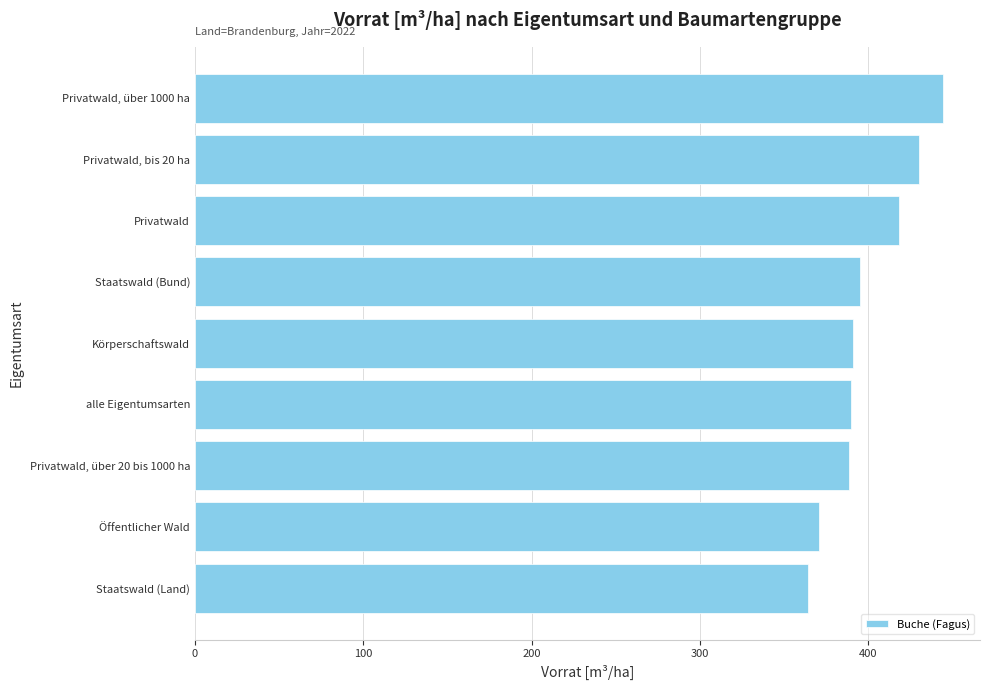

Which category has the highest value across all series?

Privatwald, über 1000 ha